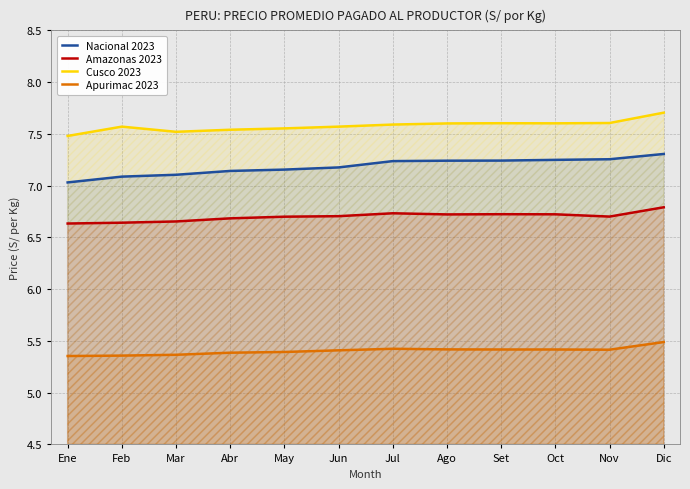

The value of Apurimac 2023 at Set is 1.1. True or false?

False